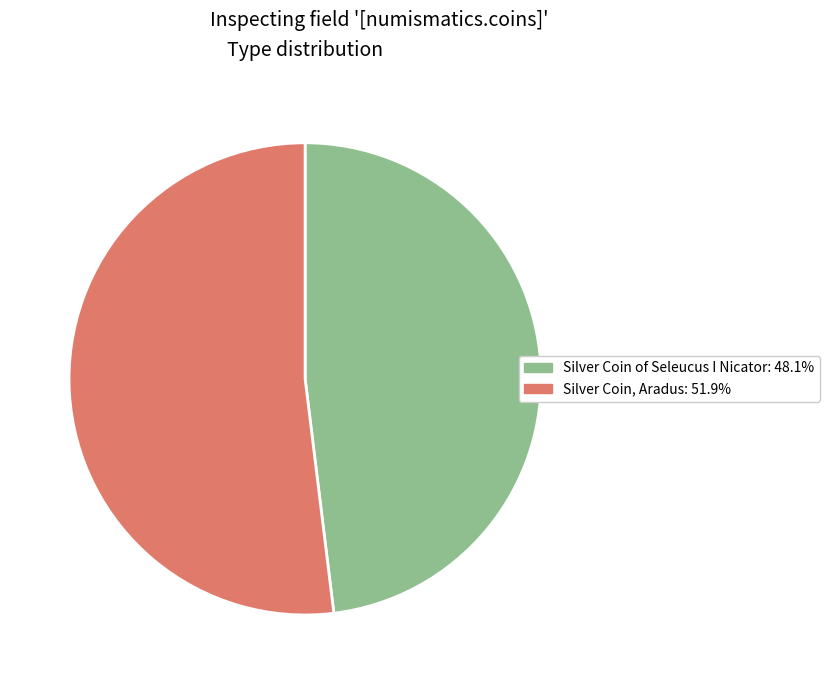

Which slice is the largest?

Silver Coin, Aradus